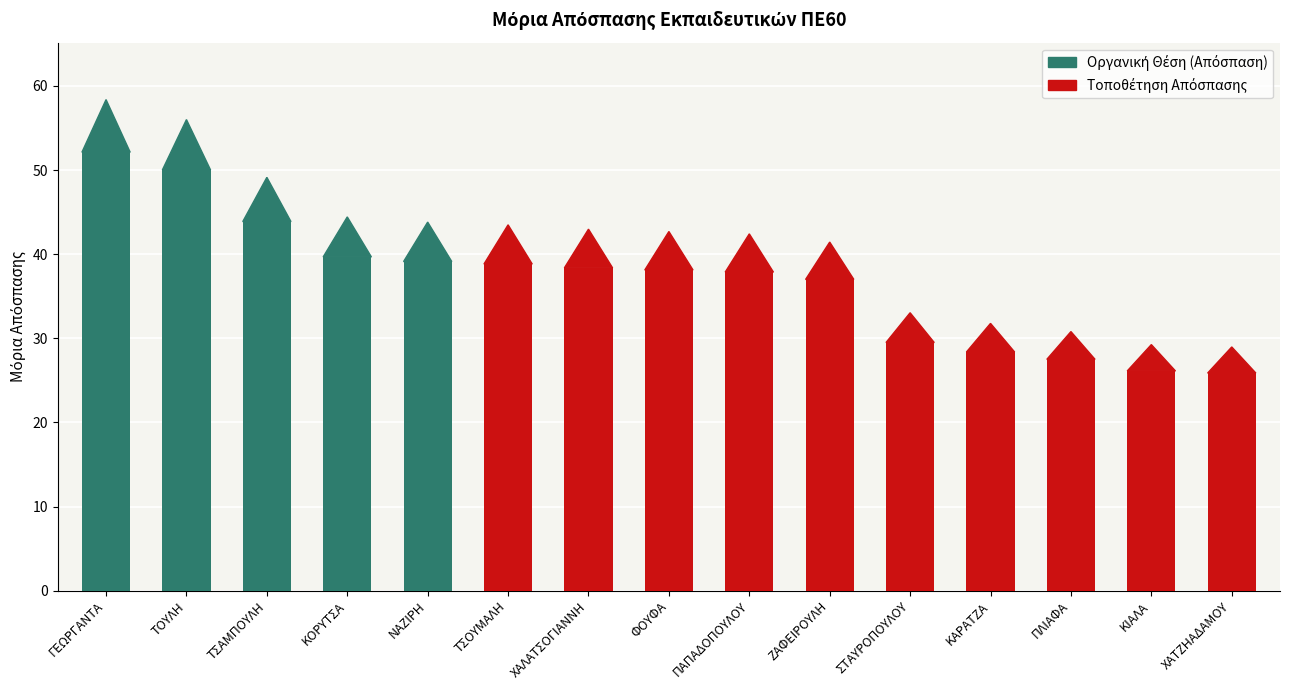

How many bars are there in total?

15